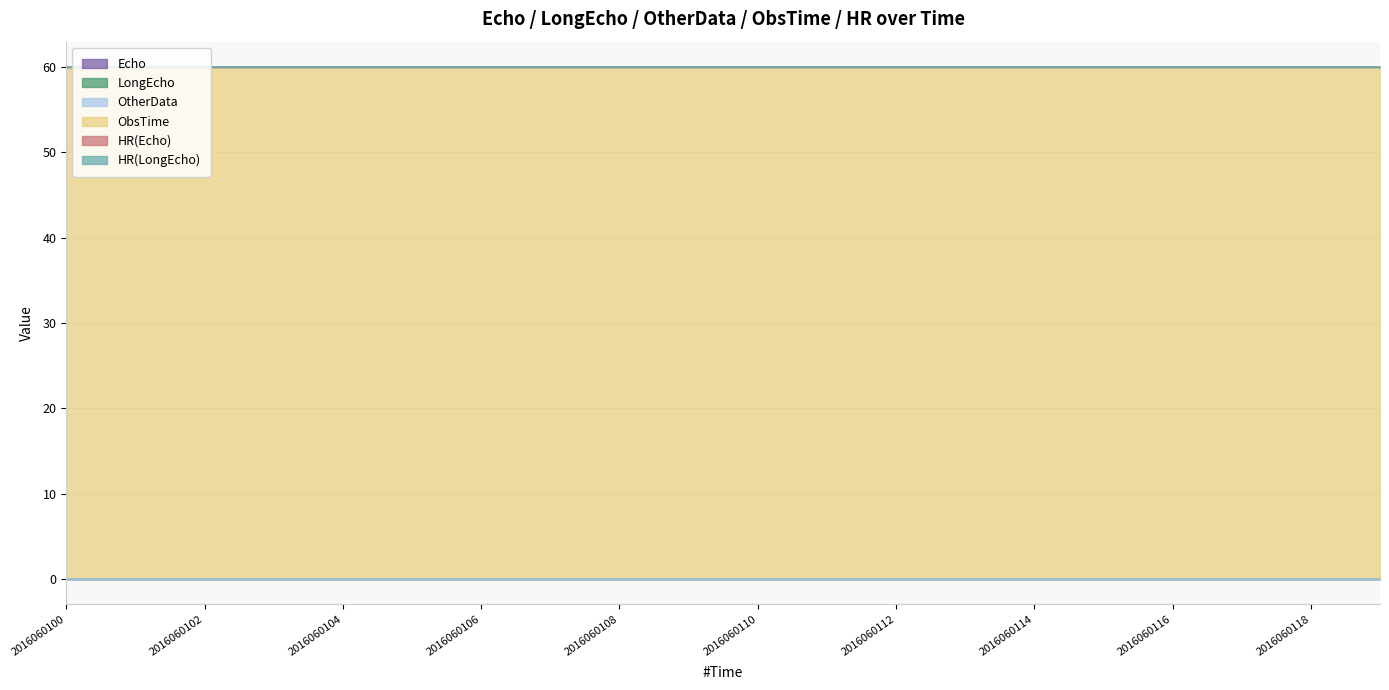

True or false: LongEcho and HR(Echo) cross at least once.

False